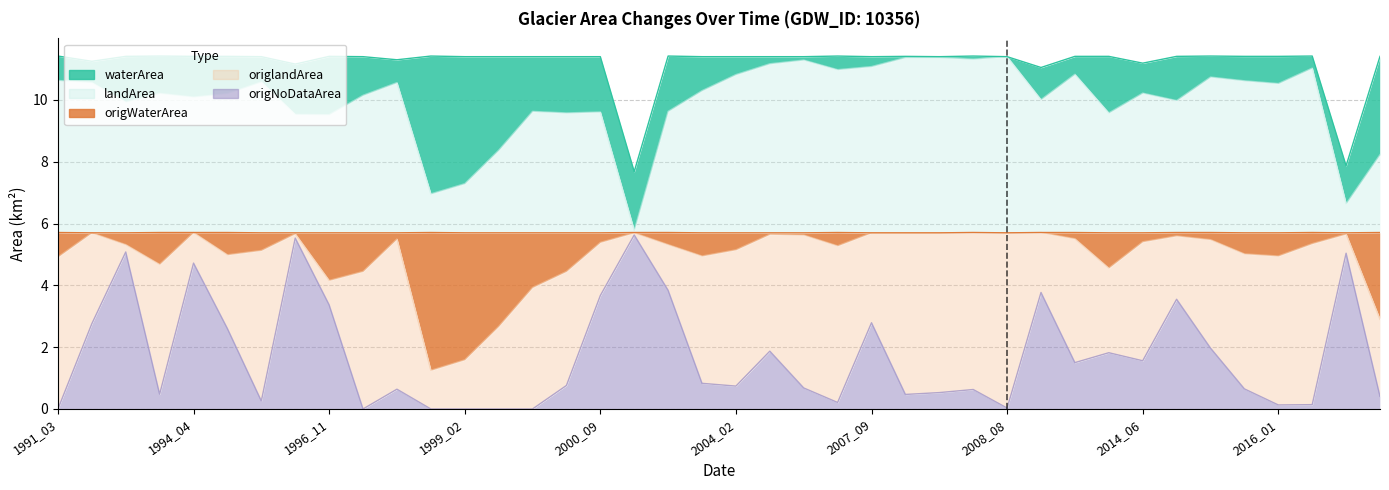

Read the origNoDataArea value at 1994_01.

0.5